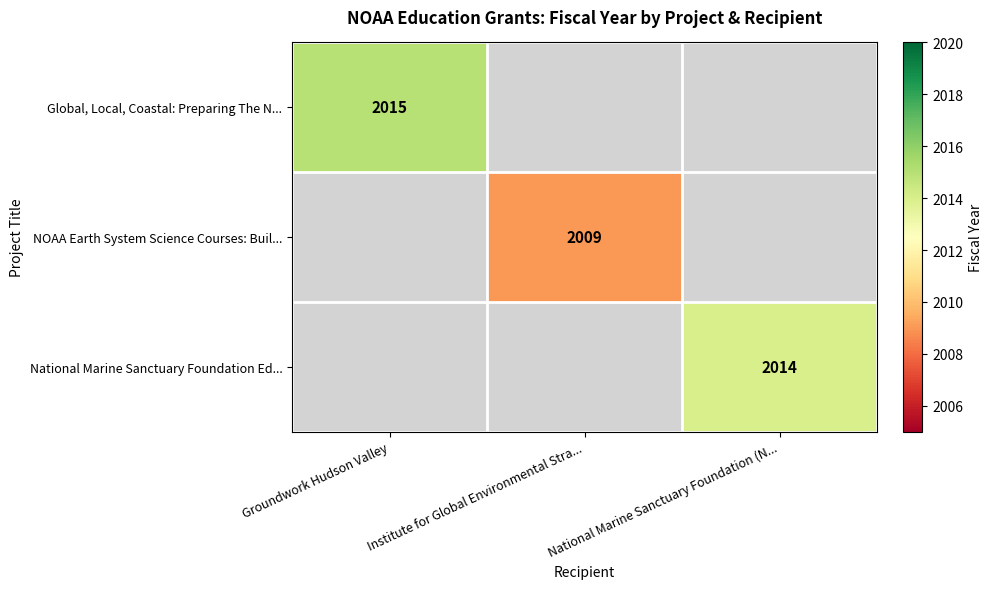

The value of Global, Local, Coastal: Preparing The N... at Groundwork Hudson Valley is 649. True or false?

False